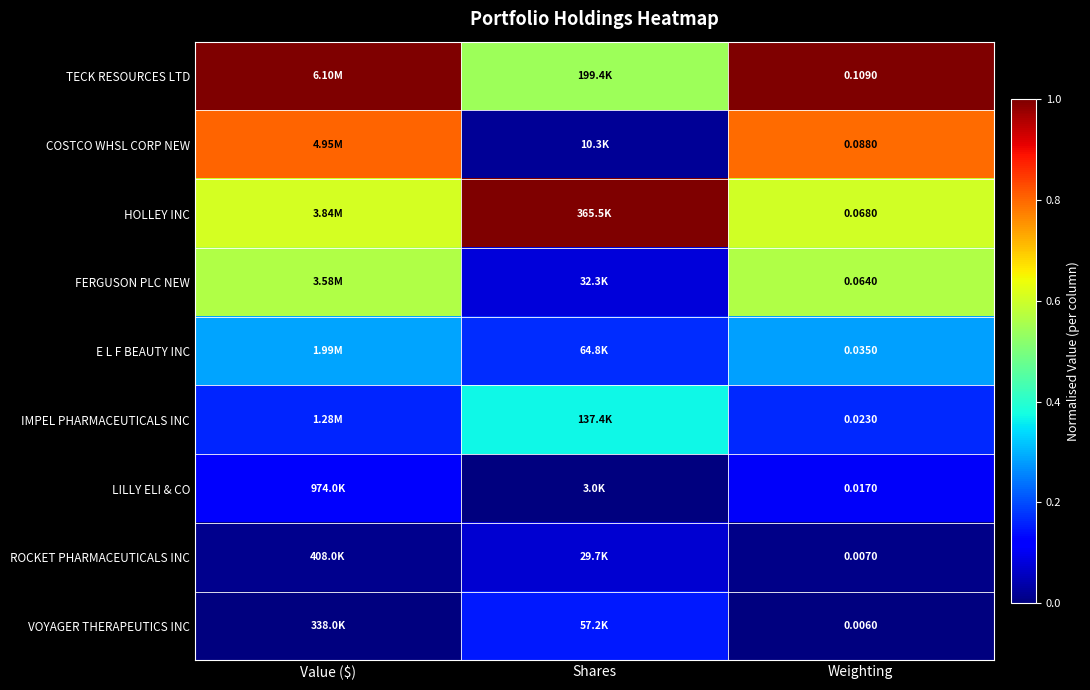

At Weighting, list the series in order from largest to smallest.

TECK RESOURCES LTD, COSTCO WHSL CORP NEW, HOLLEY INC, FERGUSON PLC NEW, E L F BEAUTY INC, IMPEL PHARMACEUTICALS INC, LILLY ELI & CO, ROCKET PHARMACEUTICALS INC, VOYAGER THERAPEUTICS INC